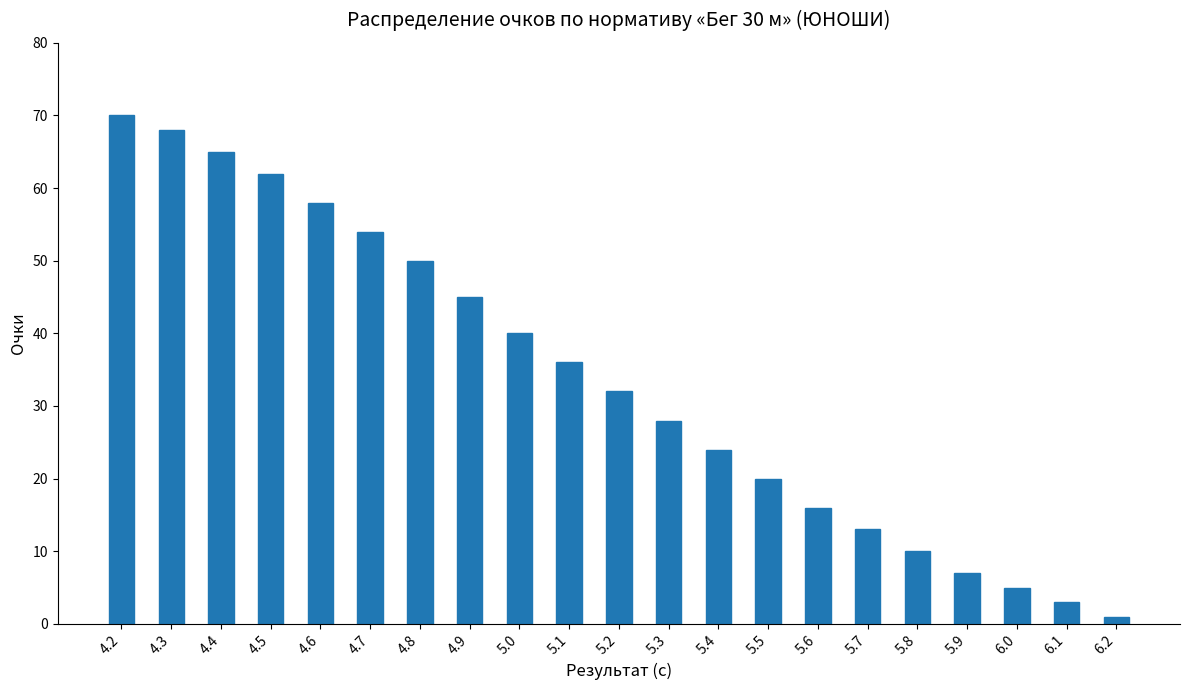

Reading left to right, what are all the values shown in this chart?

4.2=70	4.3=68	4.4=65	4.5=62	4.6=58	4.7=54	4.8=50	4.9=45	5.0=40	5.1=36	5.2=32	5.3=28	5.4=24	5.5=20	5.6=16	5.7=13	5.8=10	5.9=7	6.0=5	6.1=3	6.2=1